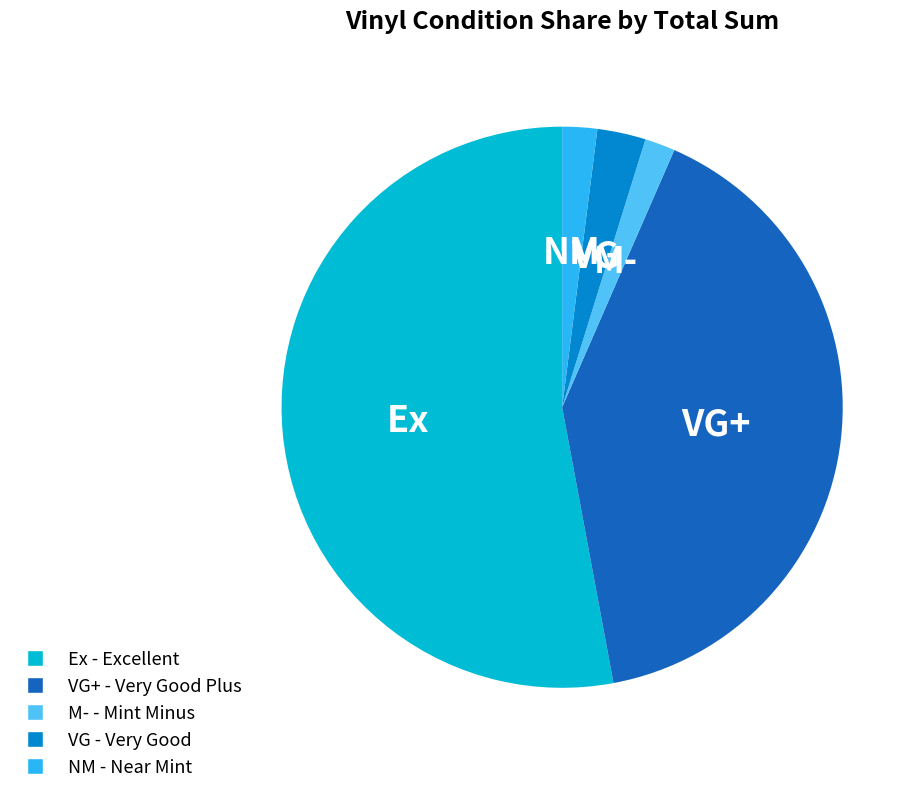

Which slice is the largest?

Ex - Excellent